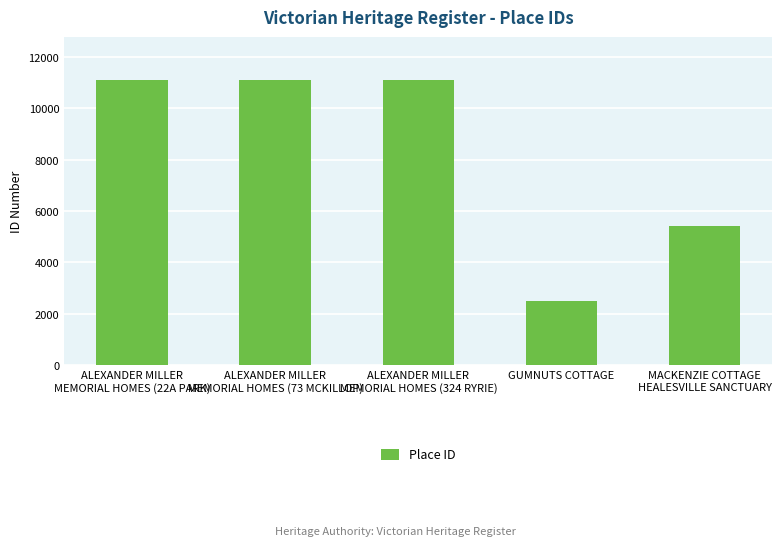

True or false: the data shows 6709 at ALEXANDER MILLER
MEMORIAL HOMES (22A PARK).

False